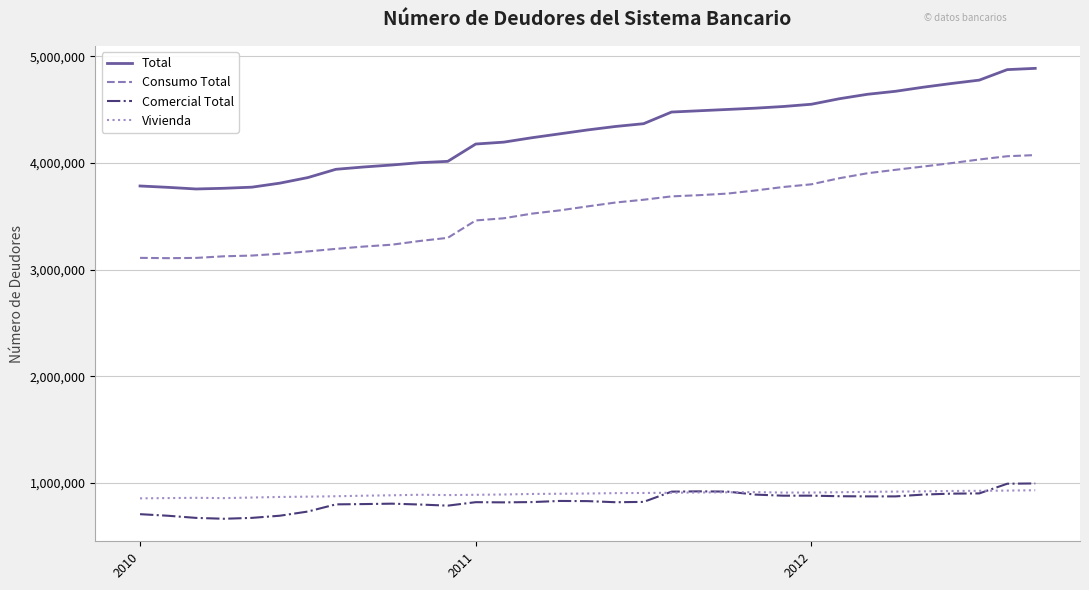

Which series has the largest total across all categories?

Total